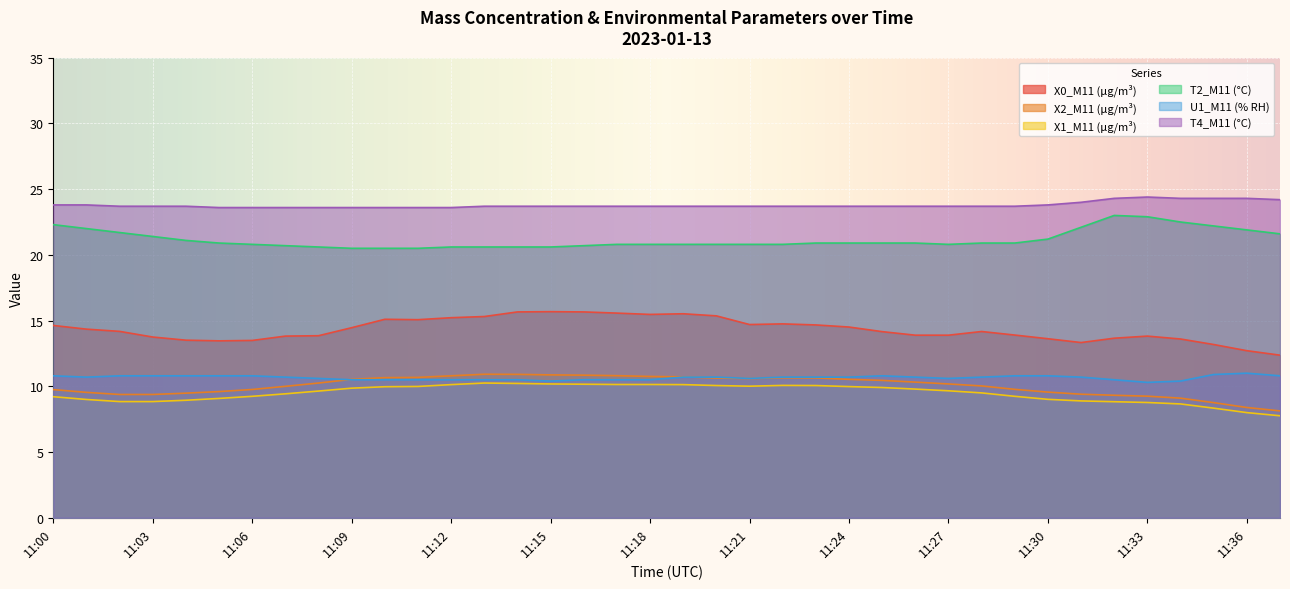

Reading right to left, list all the values displayed in this chart.

X0_M11 (μg/m³): 12.4	12.7	13.2	13.6	13.8	13.7	13.3	13.6	13.9	14.2	13.9	13.9	14.2	14.5	14.7	14.8	14.7	15.4	15.5	15.5	15.6	15.7	15.7	15.7	15.3	15.2	15.1	15.1	14.5	13.8	13.8	13.5	13.5	13.5	13.8	14.2	14.3	14.6
X2_M11 (μg/m³): 8.1	8.4	8.8	9.1	9.2	9.3	9.4	9.6	9.8	10.0	10.2	10.3	10.4	10.5	10.6	10.7	10.6	10.6	10.7	10.8	10.8	10.8	10.9	10.9	10.9	10.8	10.7	10.7	10.5	10.2	10.0	9.8	9.6	9.5	9.4	9.4	9.5	9.8
X1_M11 (μg/m³): 7.8	8.0	8.3	8.7	8.8	8.8	8.9	9.0	9.2	9.5	9.7	9.8	9.9	10.0	10.1	10.1	10.0	10.1	10.1	10.1	10.1	10.2	10.2	10.2	10.2	10.1	10.0	10.0	9.9	9.6	9.4	9.2	9.1	8.9	8.8	8.8	9.0	9.2
T2_M11 (°C): 21.6	21.9	22.2	22.5	22.9	23.0	22.1	21.2	20.9	20.9	20.8	20.9	20.9	20.9	20.9	20.8	20.8	20.8	20.8	20.8	20.8	20.7	20.6	20.6	20.6	20.6	20.5	20.5	20.5	20.6	20.7	20.8	20.9	21.1	21.4	21.7	22.0	22.3
U1_M11 (% RH): 10.8	11.0	10.9	10.4	10.3	10.5	10.7	10.8	10.8	10.7	10.6	10.7	10.8	10.7	10.7	10.7	10.6	10.7	10.7	10.5	10.5	10.5	10.4	10.5	10.5	10.5	10.5	10.5	10.5	10.6	10.7	10.8	10.8	10.8	10.8	10.8	10.7	10.8
T4_M11 (°C): 24.2	24.3	24.3	24.3	24.4	24.3	24.0	23.8	23.7	23.7	23.7	23.7	23.7	23.7	23.7	23.7	23.7	23.7	23.7	23.7	23.7	23.7	23.7	23.7	23.7	23.6	23.6	23.6	23.6	23.6	23.6	23.6	23.6	23.7	23.7	23.7	23.8	23.8